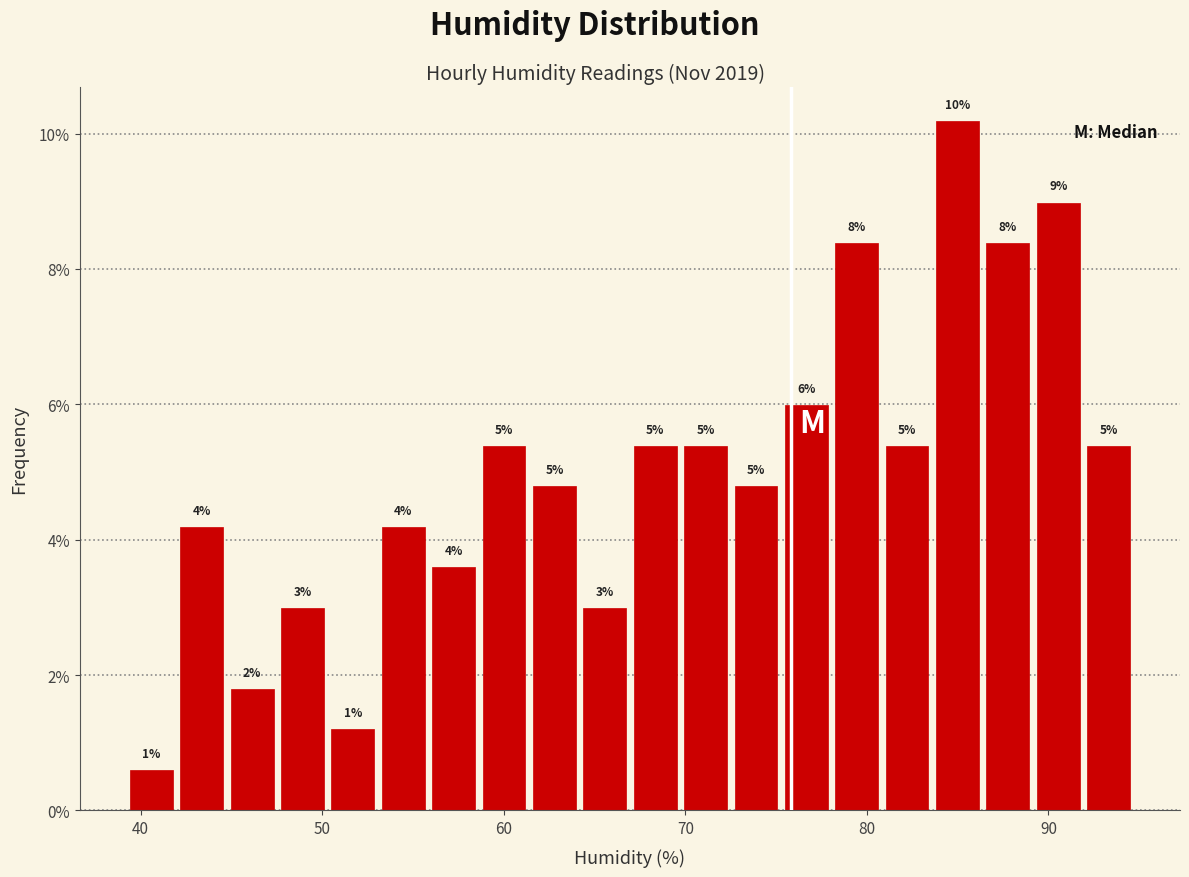

Around what value on the x-axis is the tallest bar? Give the approximate position of its centre, as read against the axis.

85